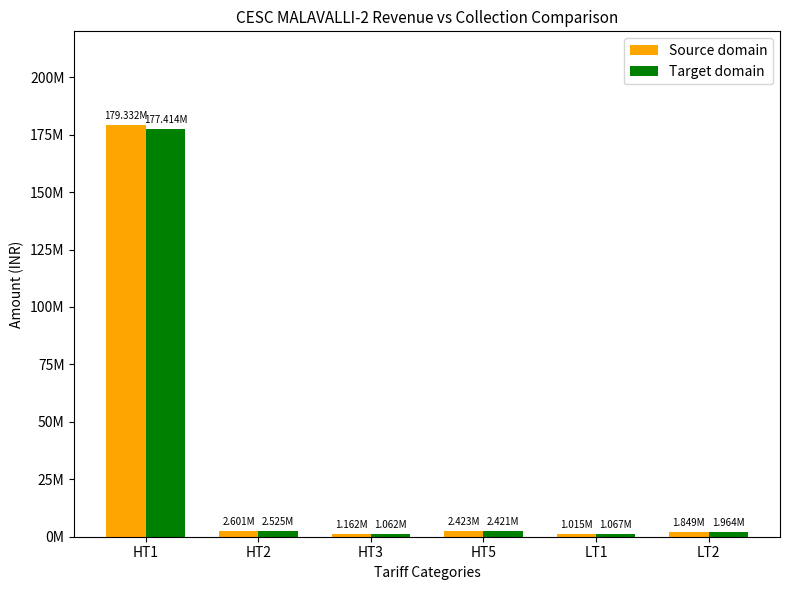

What is the total value across all series at HT3?

2223658.4